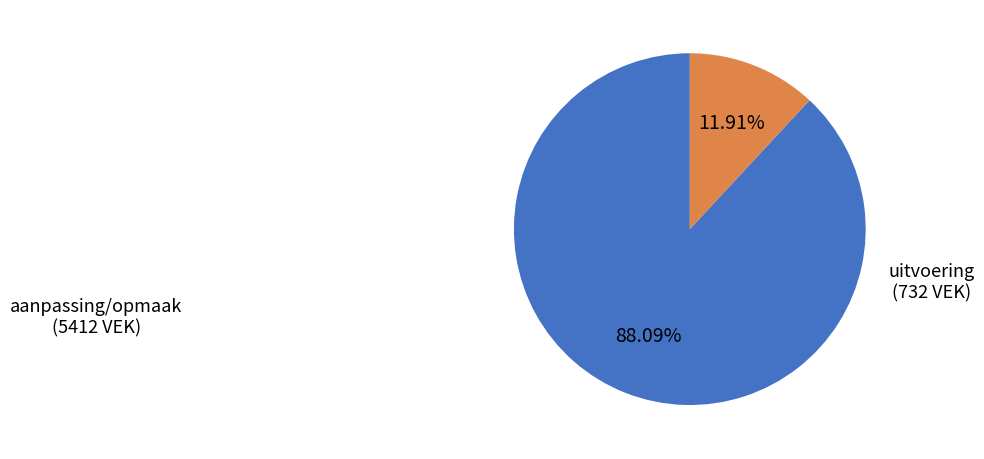

What is the largest slice in the pie chart?

aanpassing/opmaak